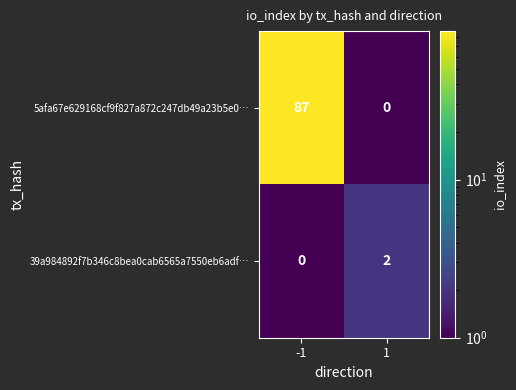

What is the greatest value displayed?

87